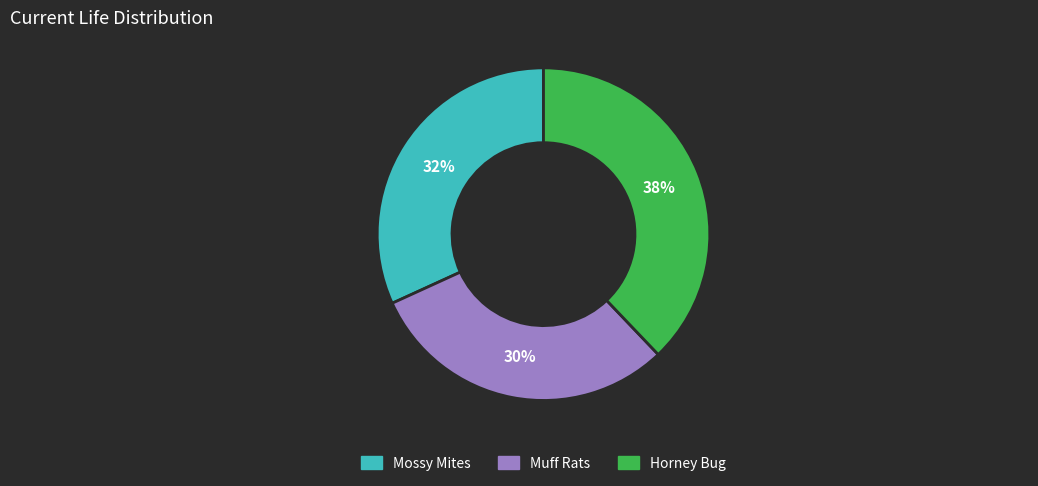

To the nearest percent, what is the combined percentage of Mossy Mites and Muff Rats?

62%